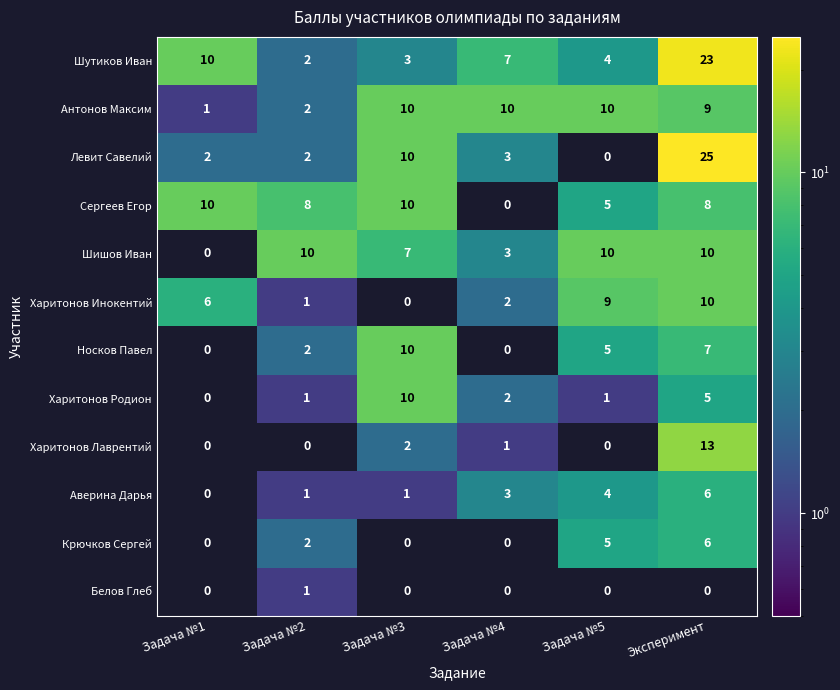

Where is Харитонов Родион nearest to the value 5?

Эксперимент